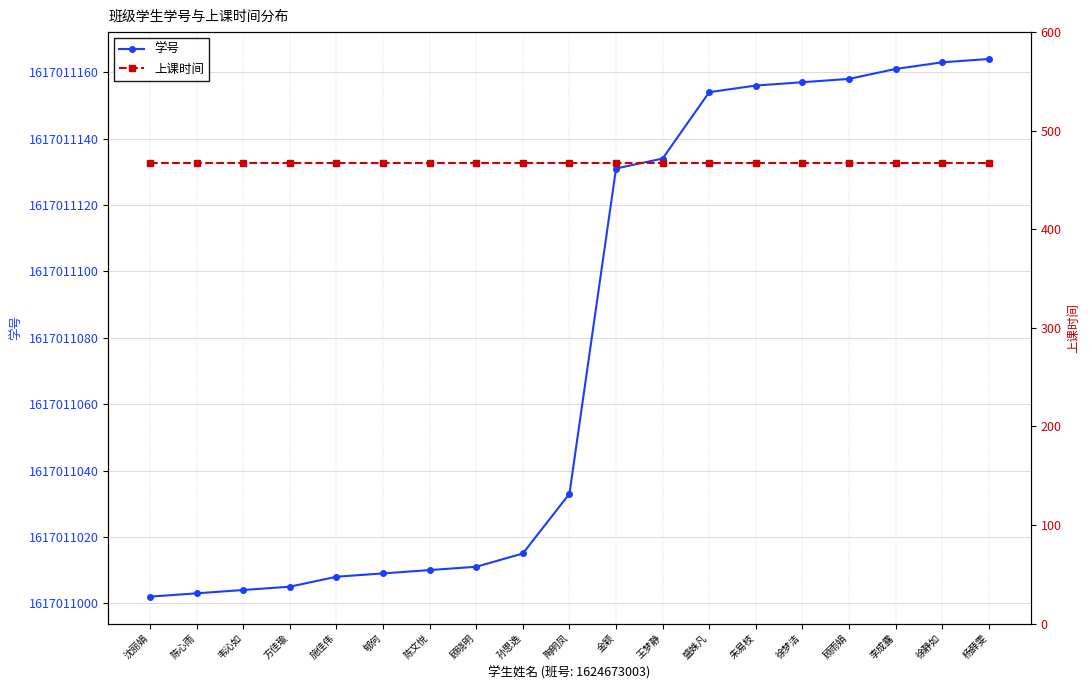

Reading right to left, list all the values displayed in this chart.

学号: 杨薛雯=1617011164	徐静如=1617011163	李成露=1617011161	顾雨娟=1617011158	徐梦洁=1617011157	朱易枝=1617011156	盛姝凡=1617011154	王梦静=1617011134	金颖=1617011131	陶明凤=1617011033	孙思逸=1617011015	顾晓明=1617011011	陈文悦=1617011010	郇何=1617011009	施佳伟=1617011008	方佳瑜=1617011005	韦沁如=1617011004	陈心雨=1617011003	沈丽娟=1617011002
上课时间: 杨薛雯=467	徐静如=467	李成露=467	顾雨娟=467	徐梦洁=467	朱易枝=467	盛姝凡=467	王梦静=467	金颖=467	陶明凤=467	孙思逸=467	顾晓明=467	陈文悦=467	郇何=467	施佳伟=467	方佳瑜=467	韦沁如=467	陈心雨=467	沈丽娟=467